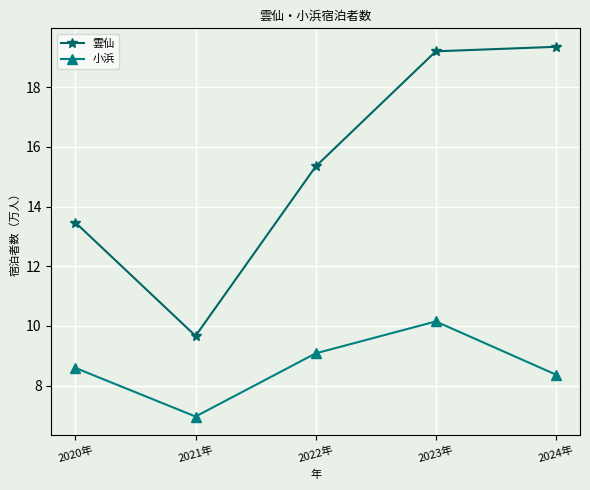

Reading left to right, what are all the values shown in this chart?

雲仙: 2020年=13.5	2021年=9.7	2022年=15.3	2023年=19.2	2024年=19.3
小浜: 2020年=8.6	2021年=7.0	2022年=9.1	2023年=10.2	2024年=8.4